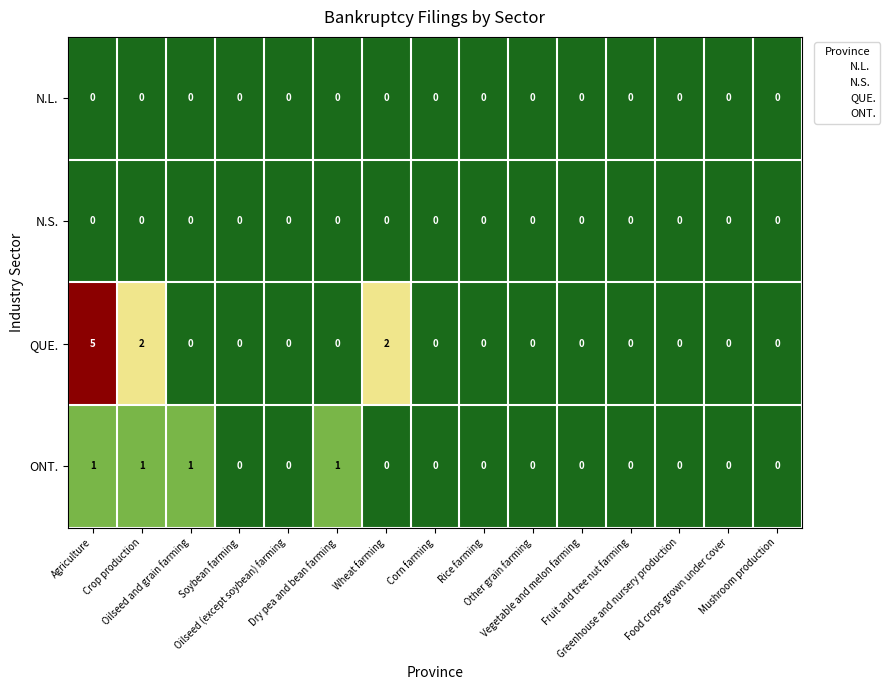

Which series has the largest range (max minus min)?

QUE.